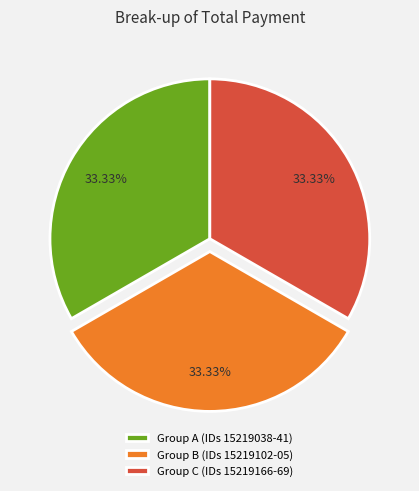

Is the sum of Group A (IDs 15219038-41) and Group B (IDs 15219102-05) greater than half?

Yes